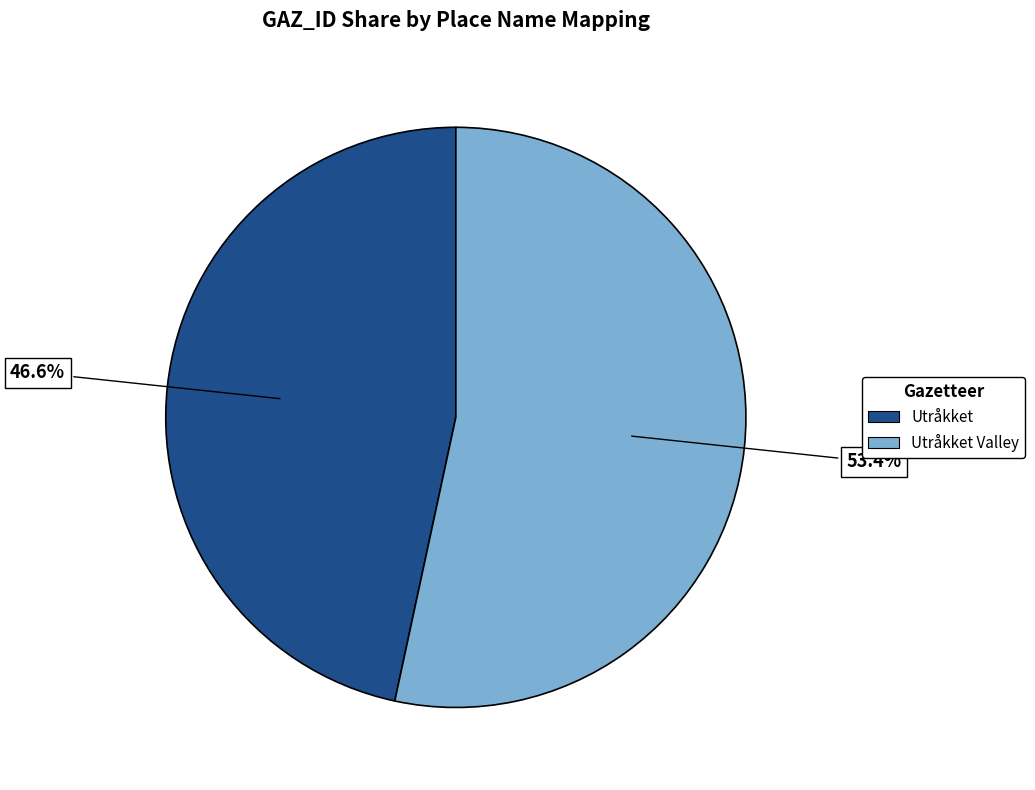

Count the number of slices in the pie.

2